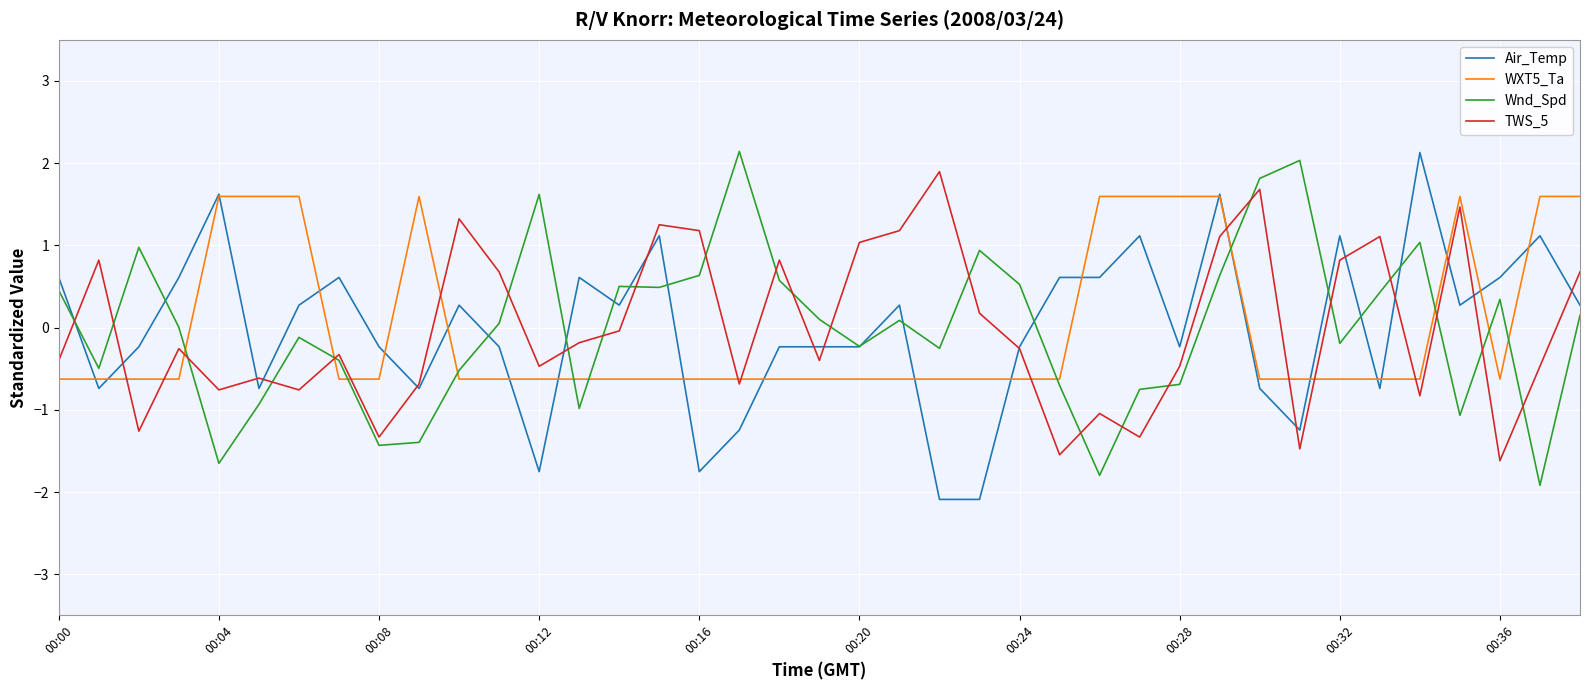

What is the lowest value of the Wnd_Spd series?

-1.9